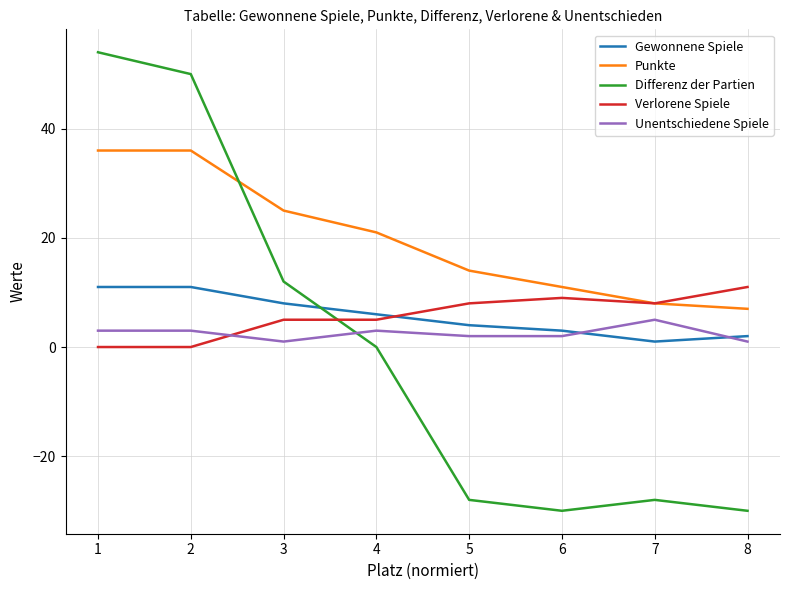

The Verlorene Spiele series shows 9 at 6. True or false?

True